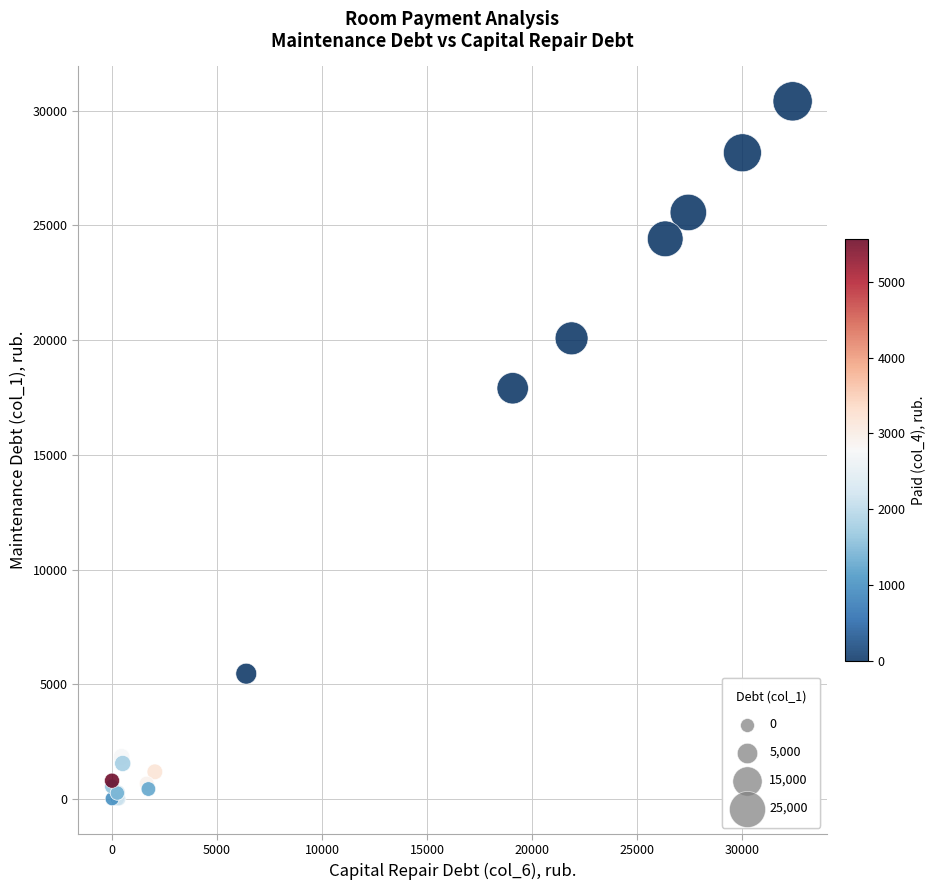

What Y value in the scatter plot is closest to 15203?

17901.2